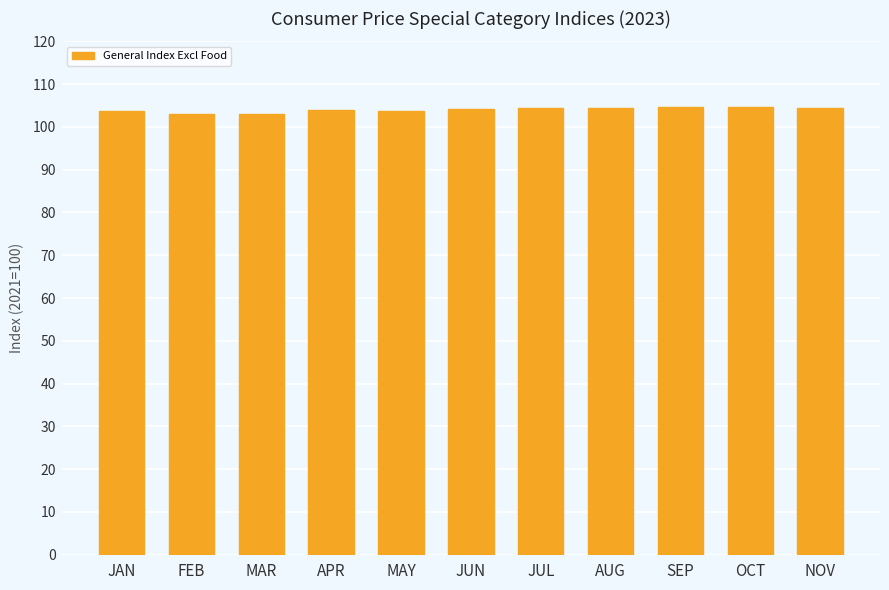

What is the approximate value at AUG?

104.4